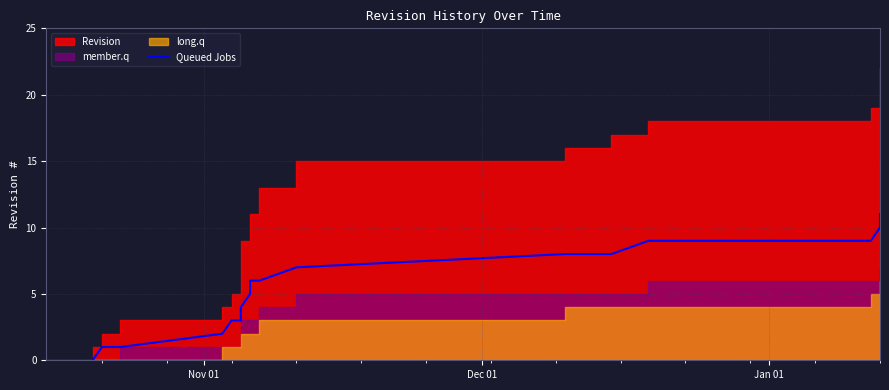

How many values are above zero?

21